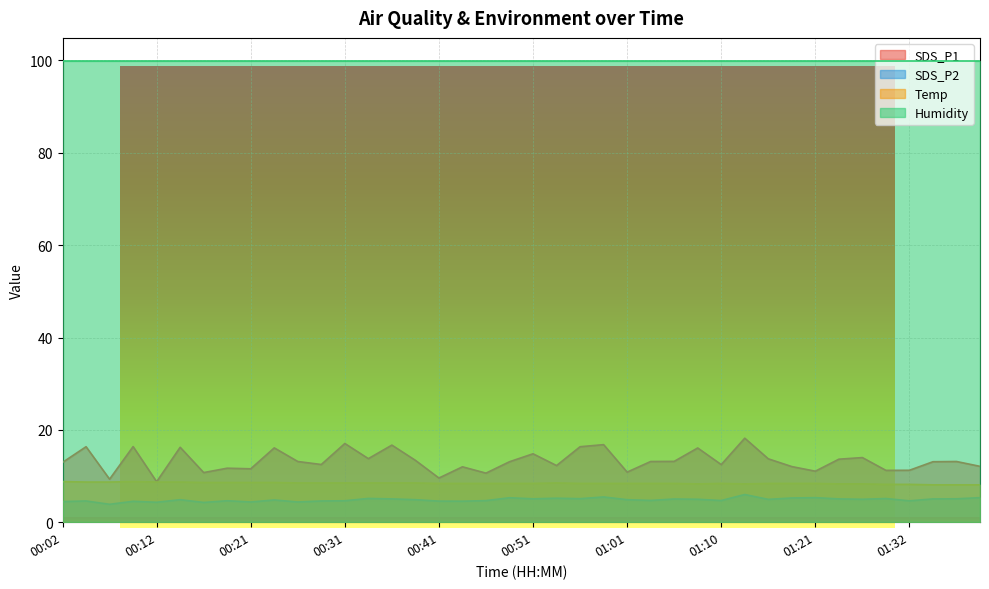

What is the sum of the SDS_P1 values at 00:53 and 00:04?

28.6